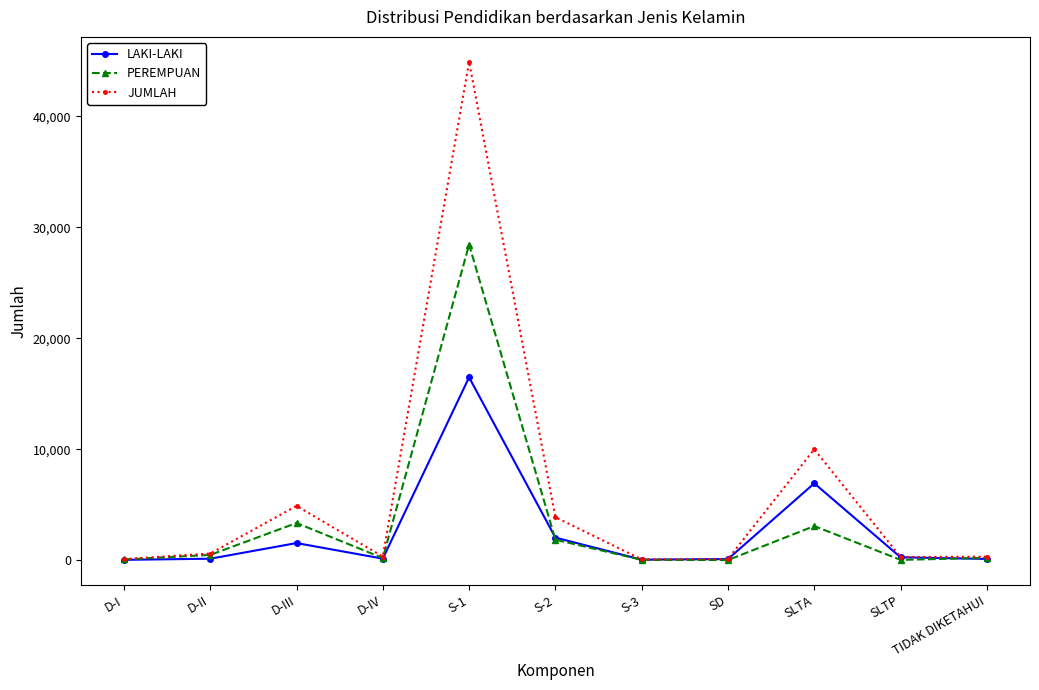

Between D-III and SLTA, which series saw the biggest shift?

LAKI-LAKI